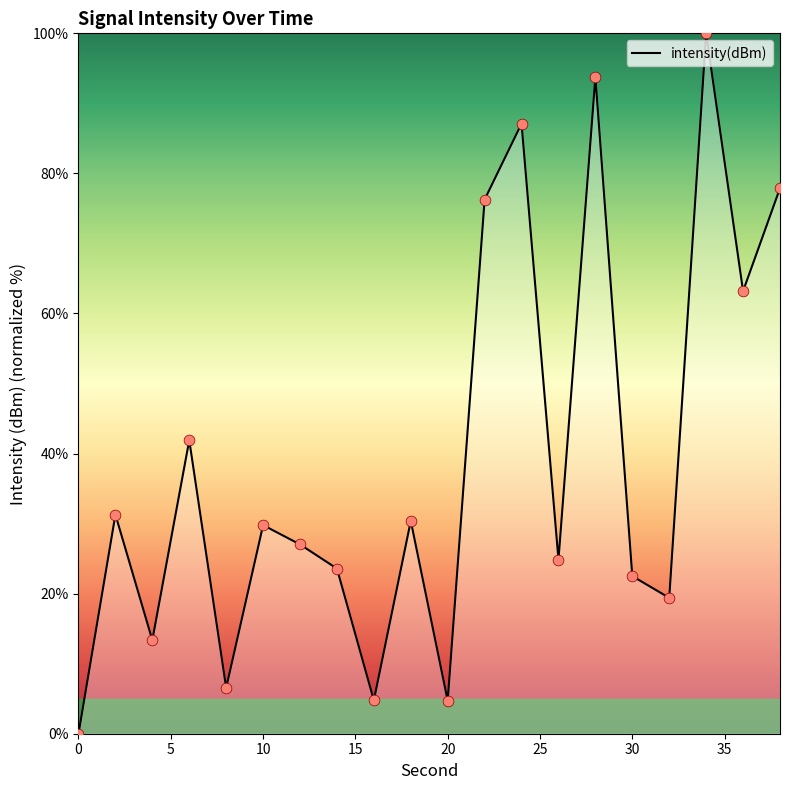

What is the difference between the maximum and minimum values?

100.0